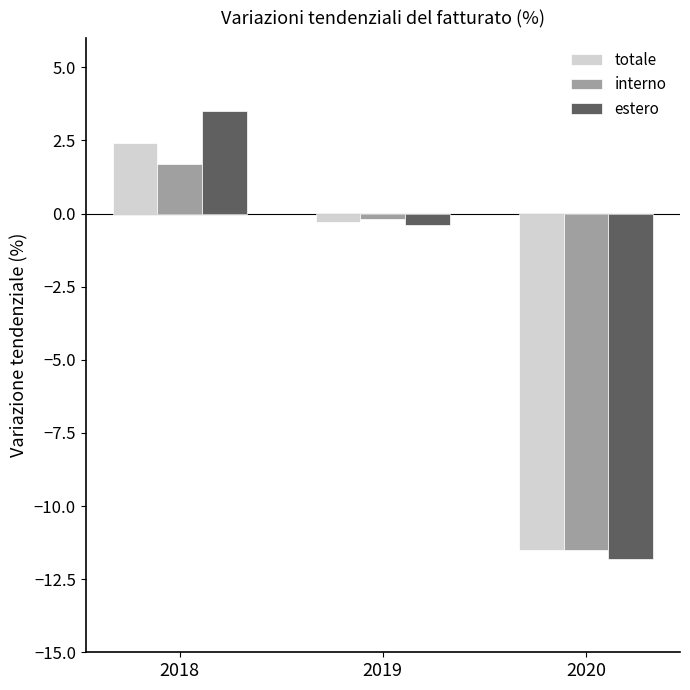

How many values in interno are below zero?

2